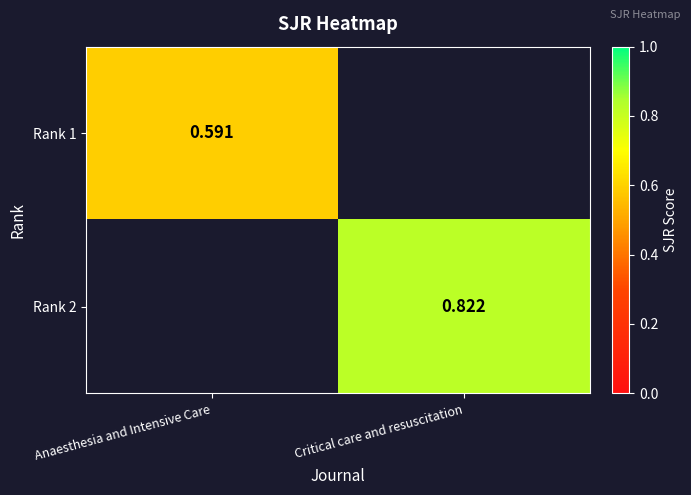

How many data points in Rank 1 are above 0?

1